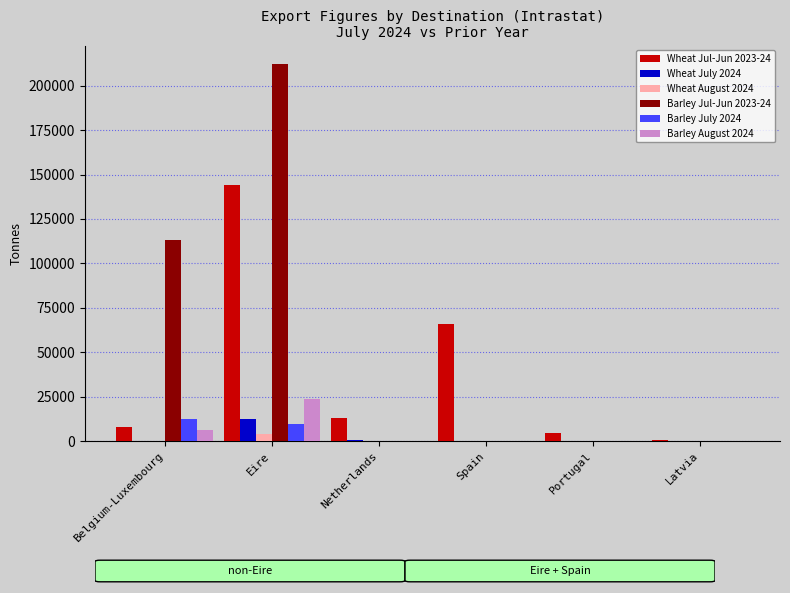

What is the maximum value shown in the chart?

211924